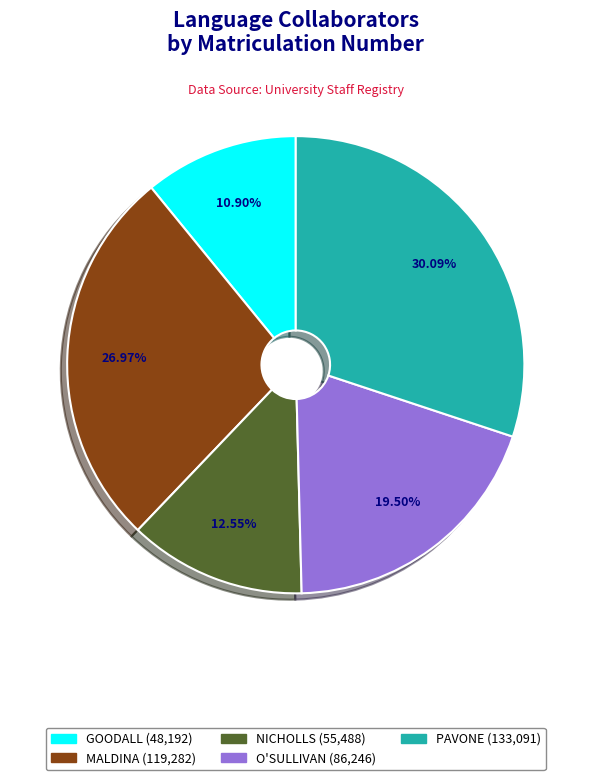

True or false: MALDINA accounts for 27% of the total.

True